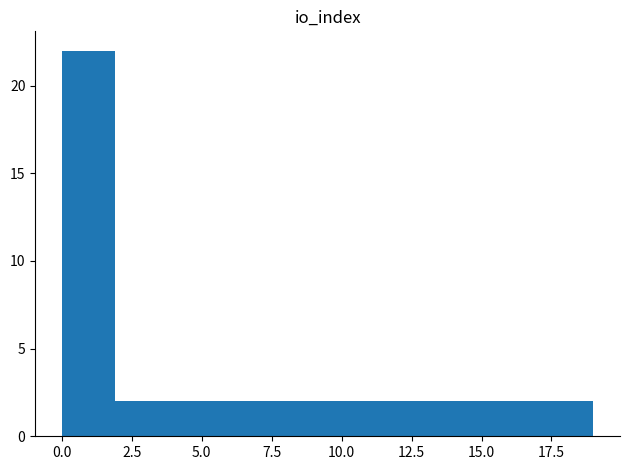

Around what value on the x-axis is the tallest bar? Give the approximate position of its centre, as read against the axis.

1.0